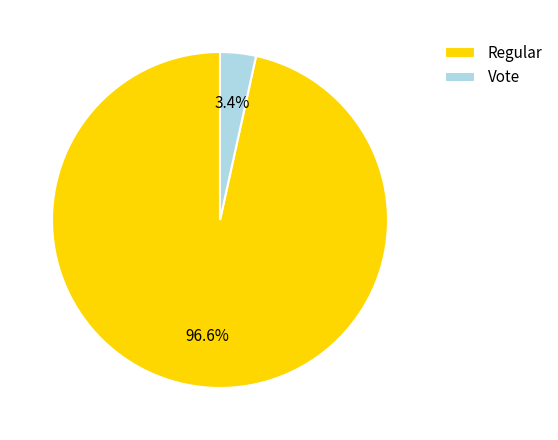

To the nearest percent, what portion does Regular represent?

97%